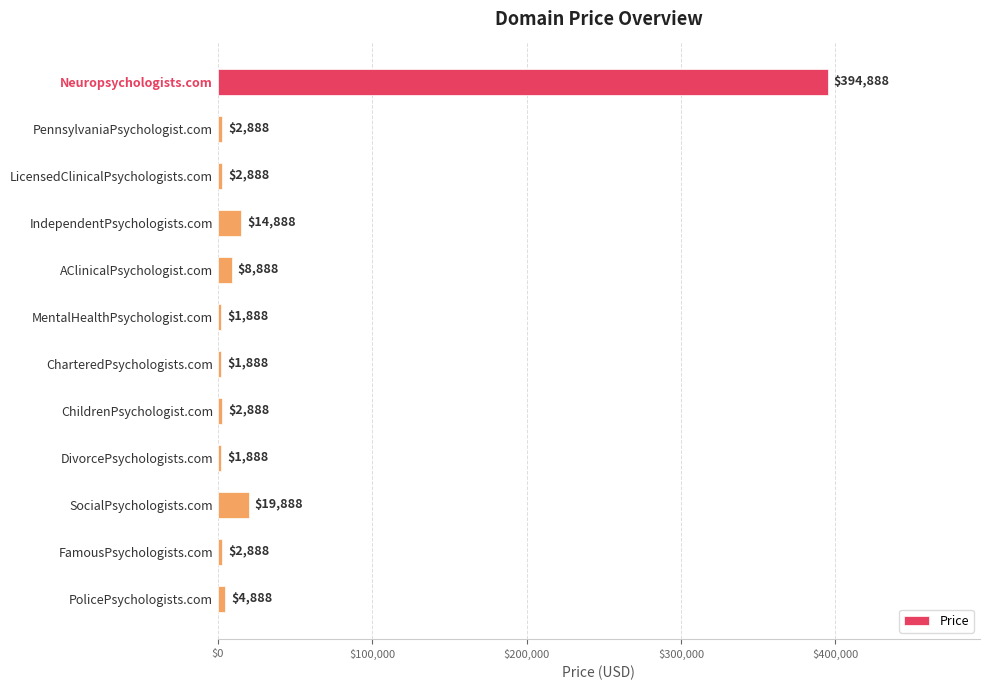

What is the smallest value displayed?

1888